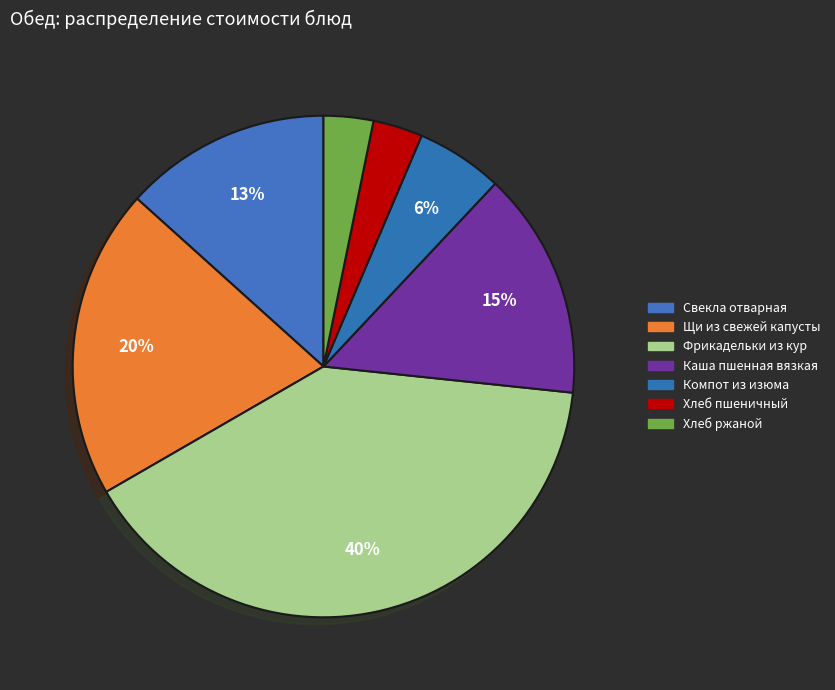

What is the change in value from Компот из изюма to Хлеб ржаной?

-1.8